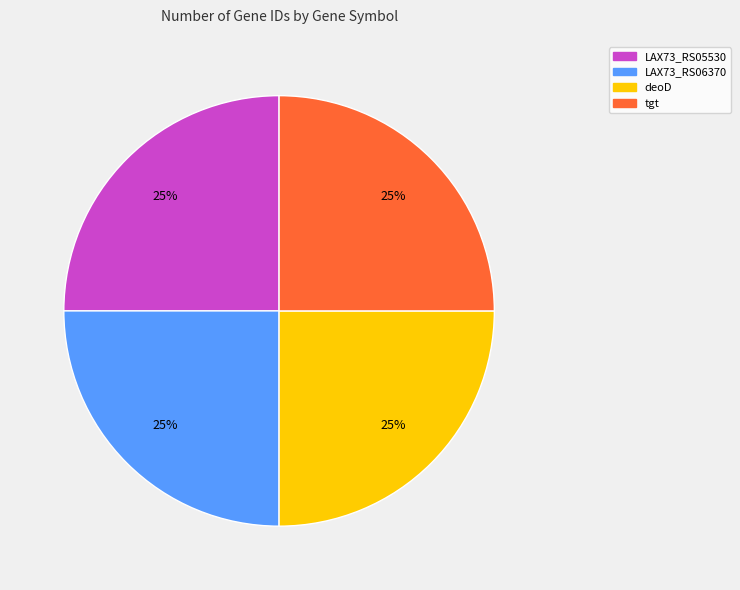

Is it true that LAX73_RS06370 is 25% of the pie?

True